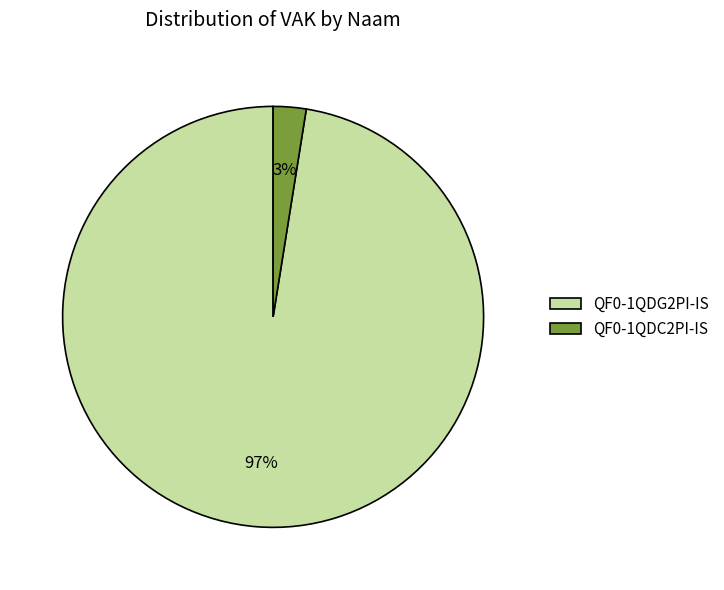

The QF0-1QDG2PI-IS slice represents 84% of the pie. True or false?

False